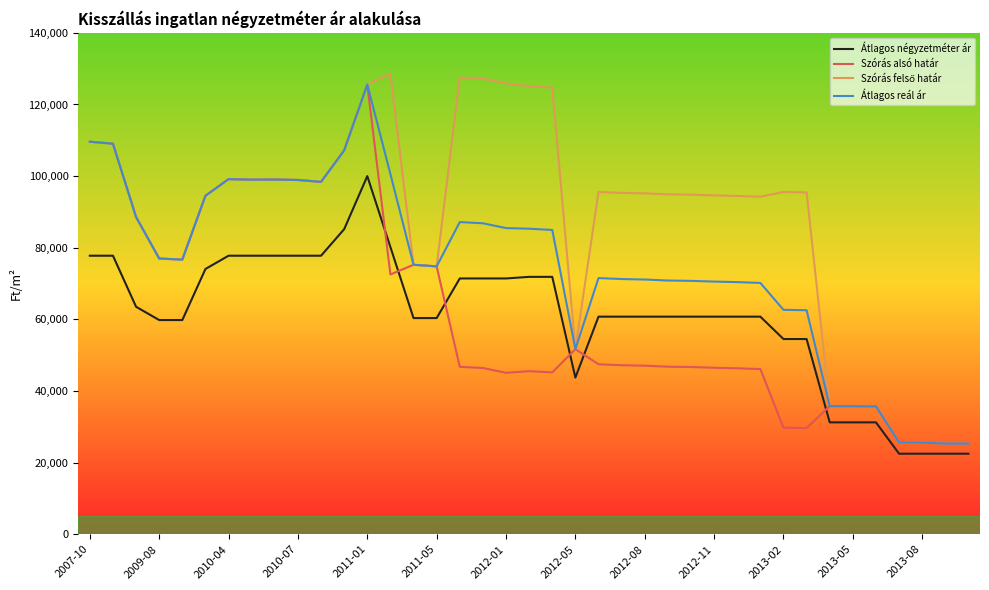

True or false: Átlagos reál ár and Átlagos négyzetméter ár cross at least once.

False